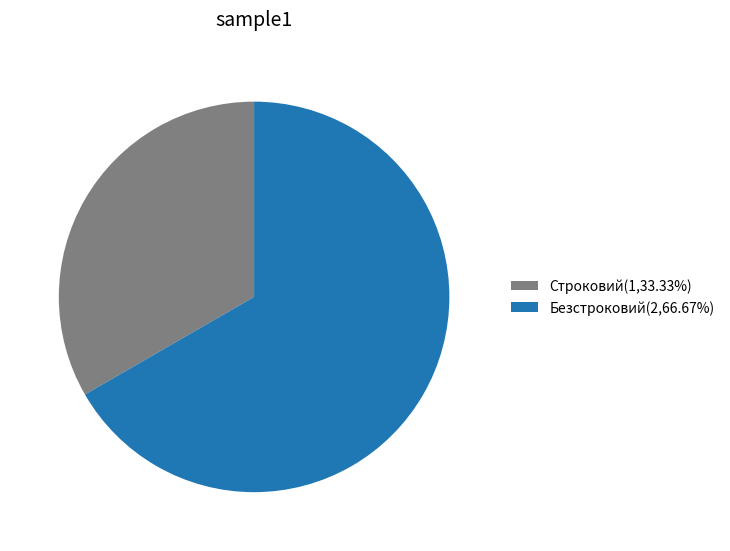

Is there any slice that represents more than half of the pie?

Yes